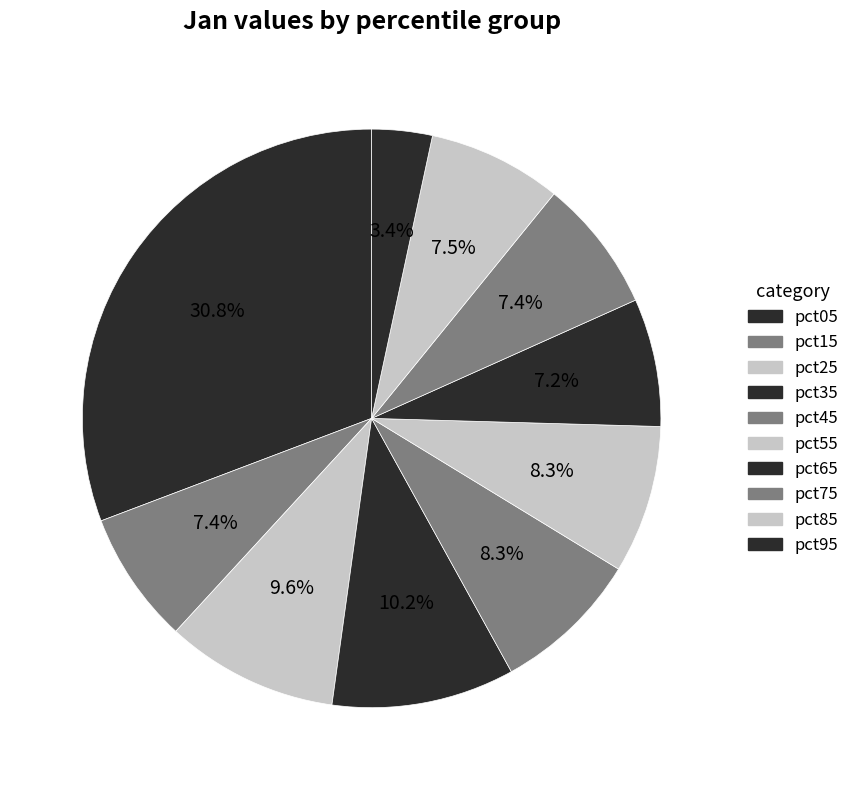

Is there a majority slice in this chart?

No